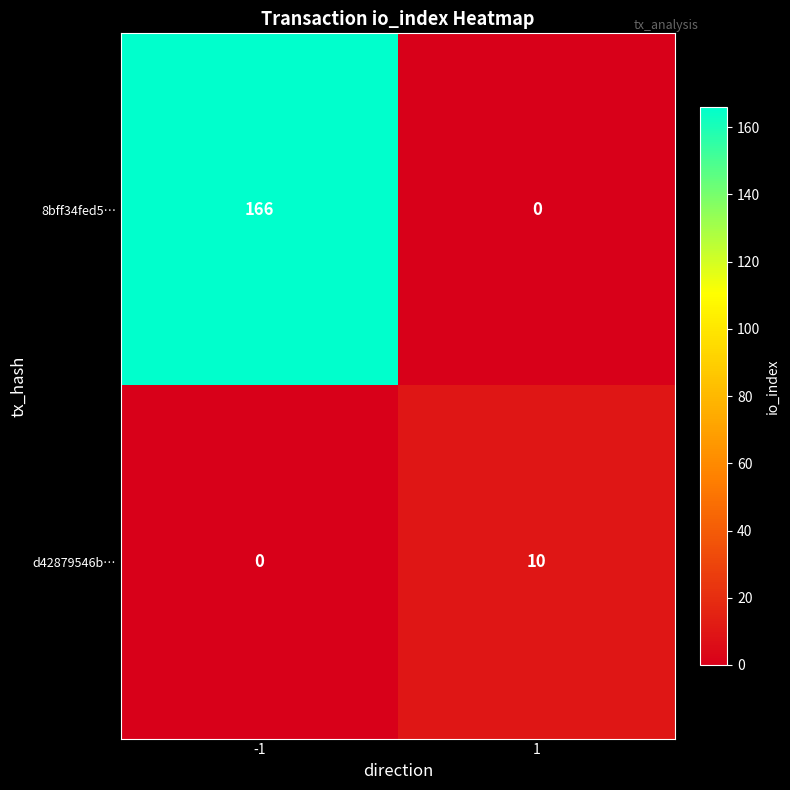

Count the number of data series in this chart.

2